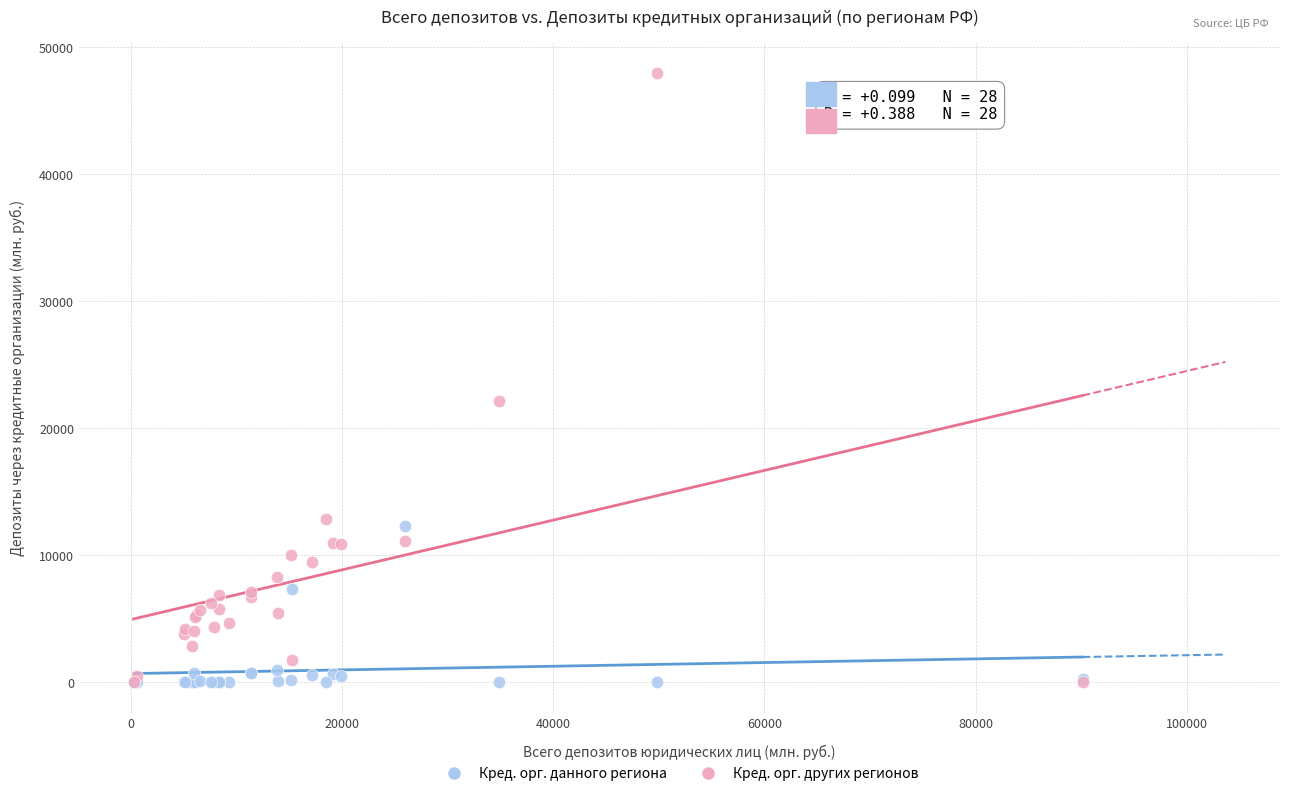

What are all the series names shown in the legend?

Кред. орг. данного региона, Кред. орг. других регионов